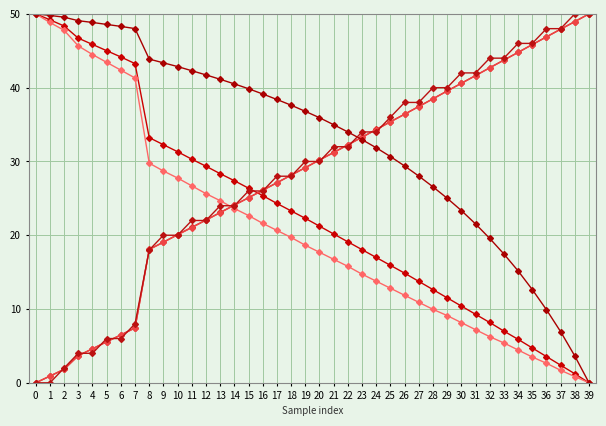

How many series are shown in this chart?

6